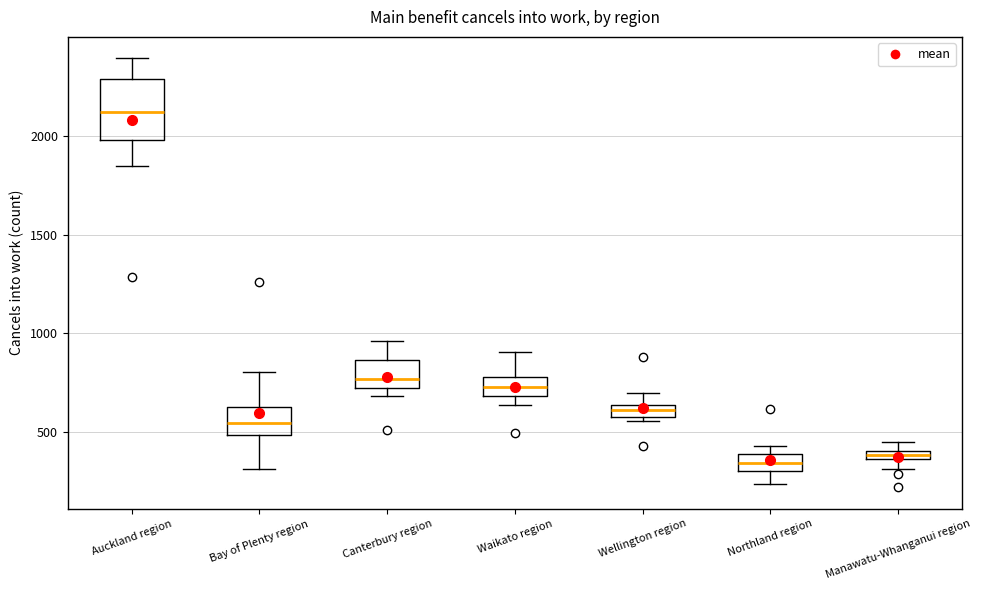

Comparing the boxes themselves (not the whiskers), which one is the tallest?

Auckland region